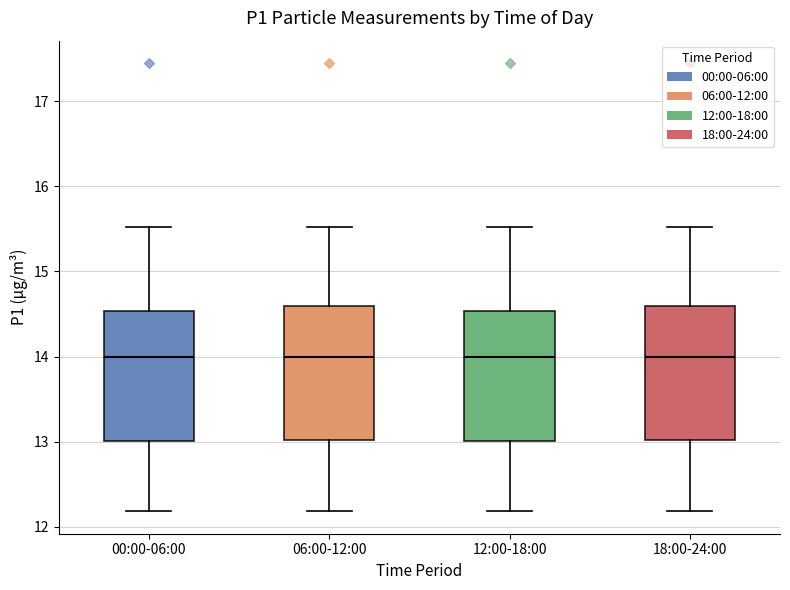

Reading left to right, transcribe this box plot: for each box, give where its median line is, the range the box spans, and where its two whiskers end, as read against the y-axis. The values are not printed on the chart, so give them approximately, as read against the axis.

00:00-06:00: median 14.0, box 13.0 to 14.5, whiskers 12.2 to 15.5
06:00-12:00: median 14.0, box 13.0 to 14.6, whiskers 12.2 to 15.5
12:00-18:00: median 14.0, box 13.0 to 14.5, whiskers 12.2 to 15.5
18:00-24:00: median 14.0, box 13.0 to 14.6, whiskers 12.2 to 15.5